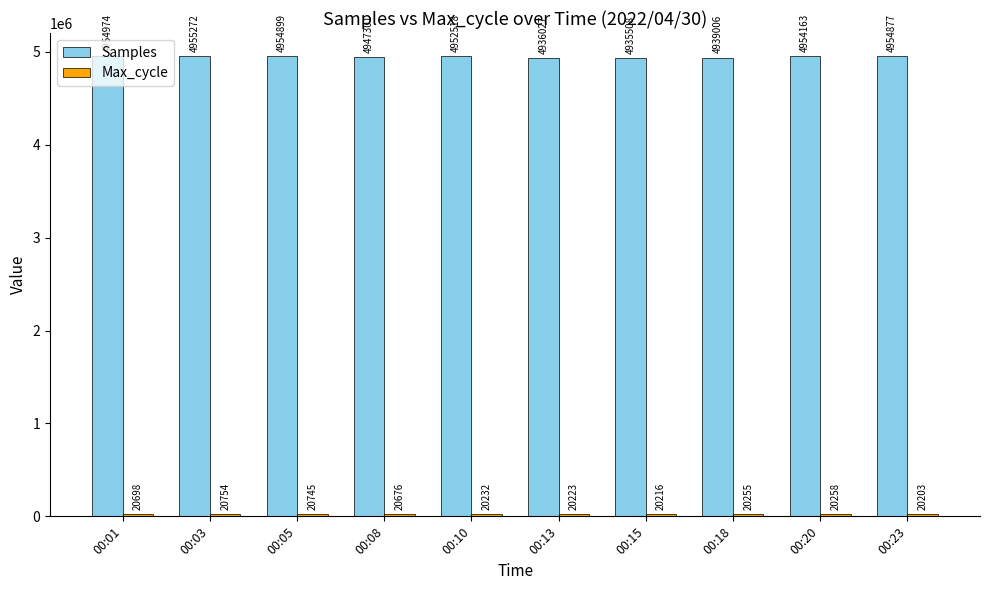

At which label does Samples reach its peak?

00:03